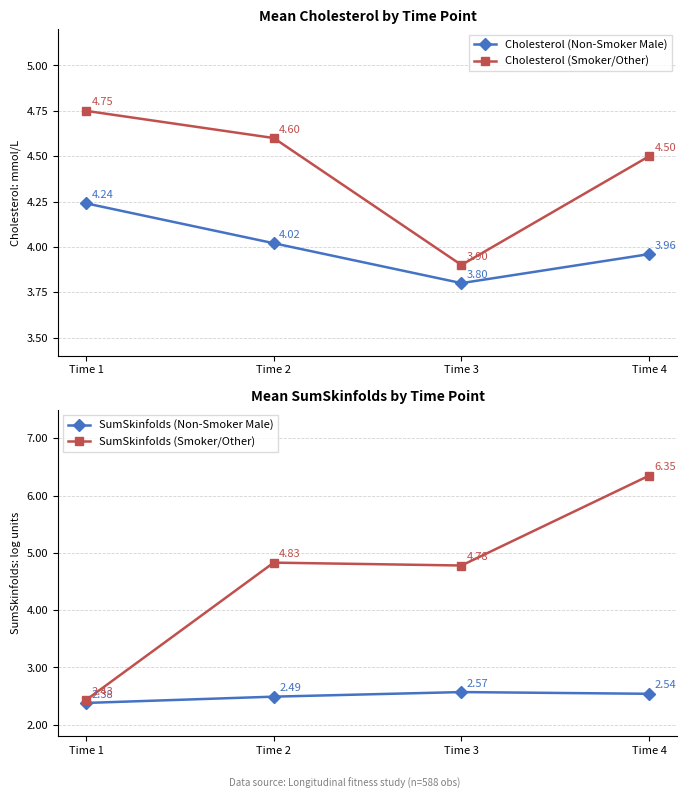

What is the approximate value of SumSkinfolds (Smoker/Other) at Time 1?

2.4